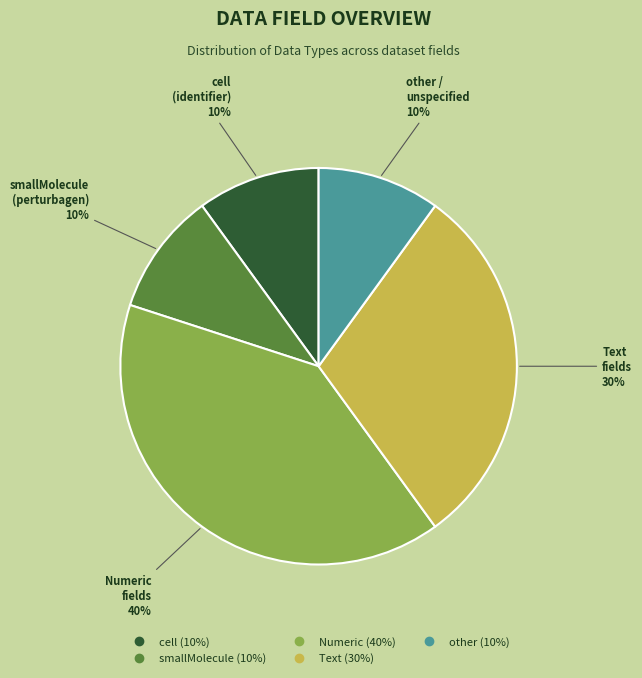

To the nearest percent, what is the difference between the largest and smallest slice percentages?

30%